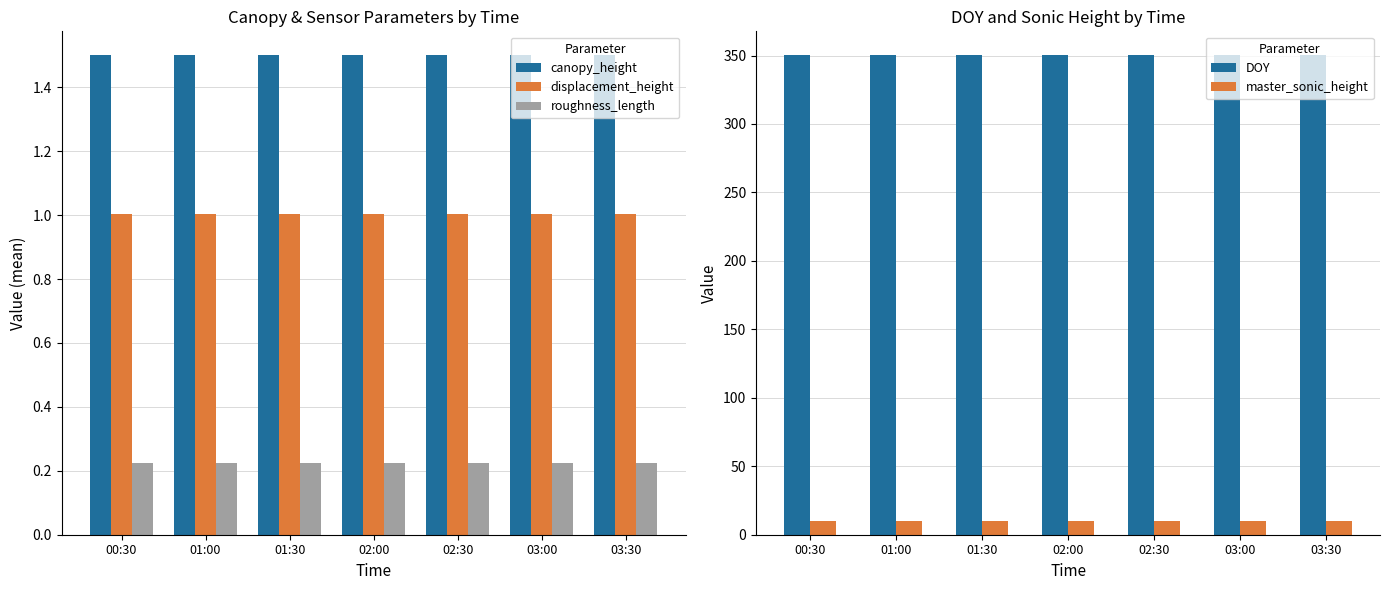

List the series in order of their peak value, highest first.

DOY, master_sonic_height, canopy_height, displacement_height, roughness_length